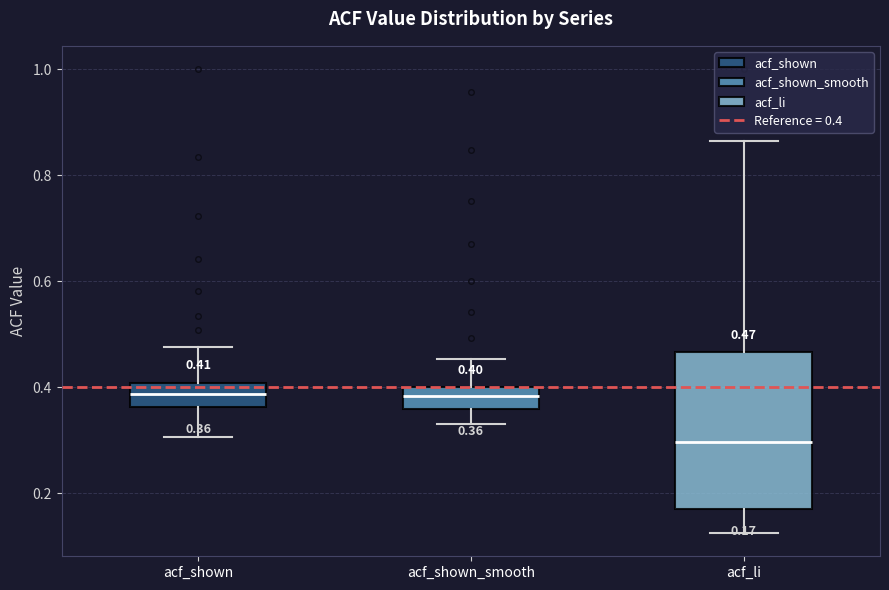

Which box's median line is the lowest?

acf_li